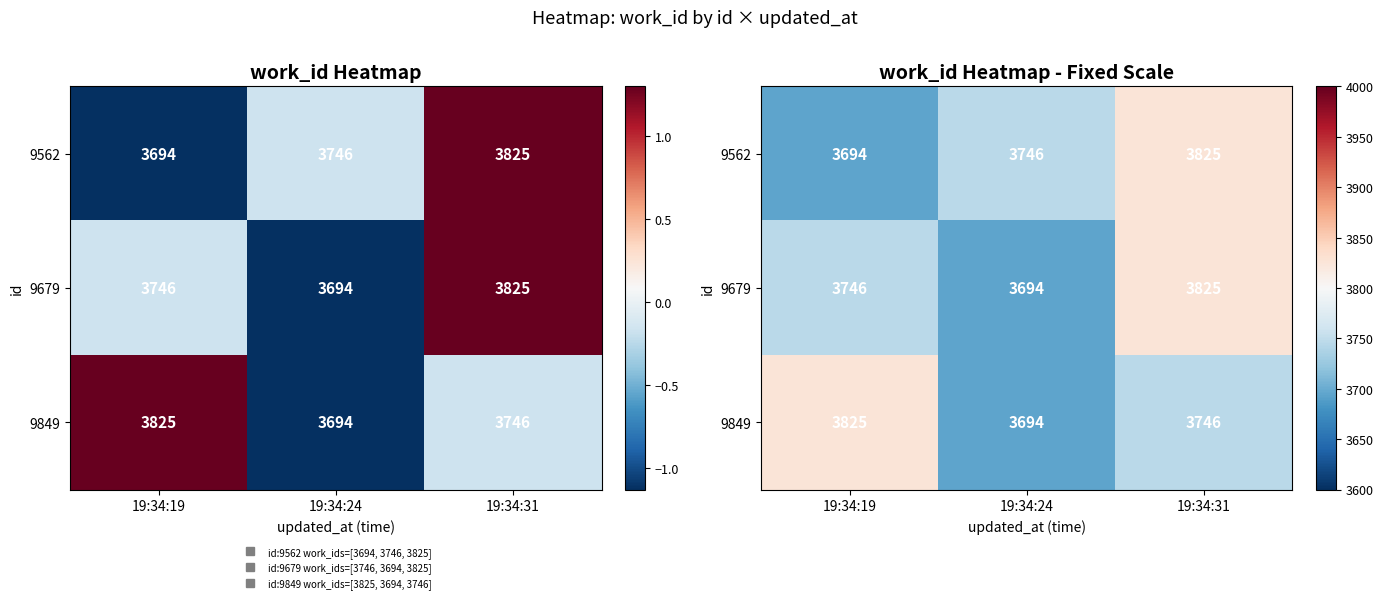

How many distinct data groups are displayed?

3